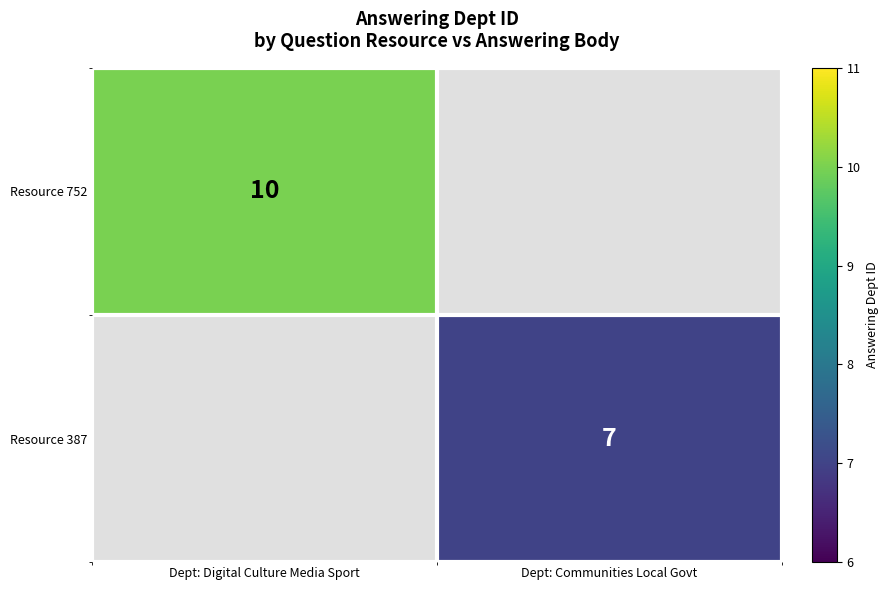

The Resource 752 series shows 10 at Dept: Digital Culture Media Sport. True or false?

True